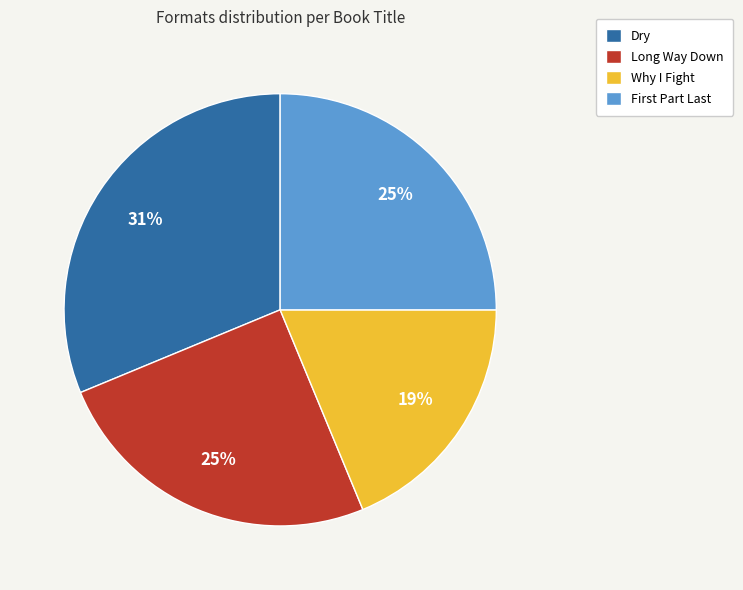

What is the ratio of the value at Why I Fight to the value at Dry?

0.6